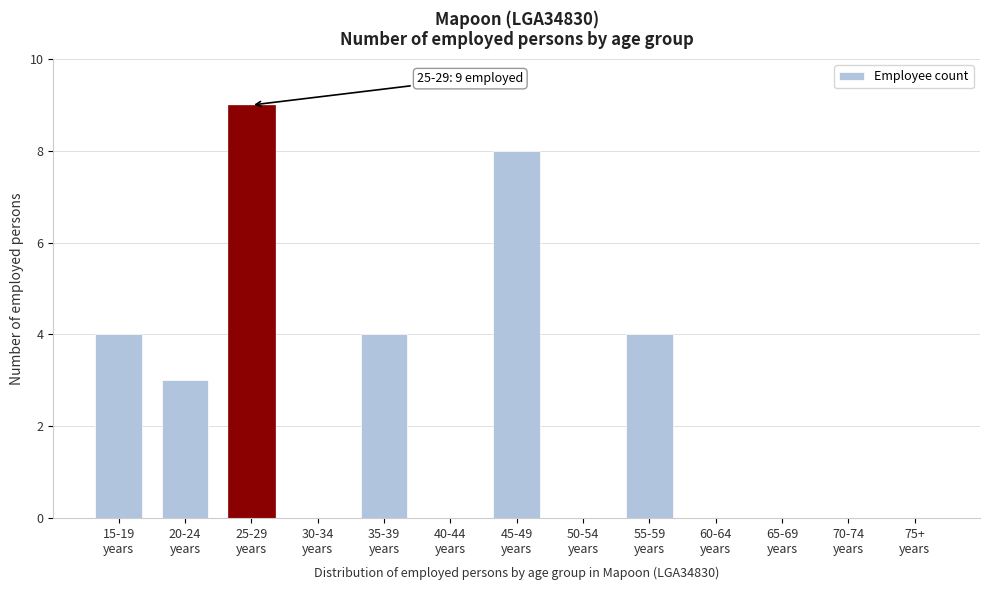

What is the maximum value shown in the chart?

9